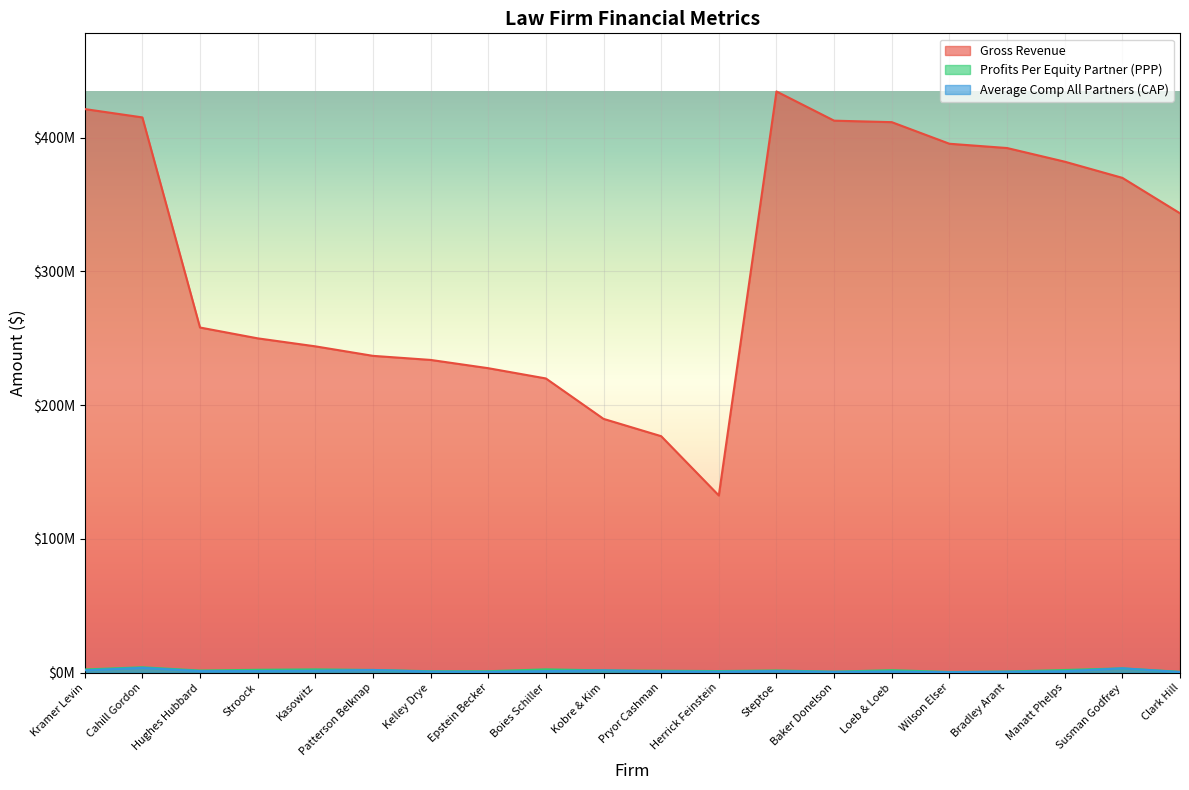

Reading right to left, extract all data points from this chart.

Gross Revenue: Clark Hill=343495000	Susman Godfrey=370000000	Manatt Phelps=382100000	Bradley Arant=392298000	Wilson Elser=395500000	Loeb & Loeb=411650000	Baker Donelson=412760000	Steptoe=434601000	Herrick Feinstein=132500000	Pryor Cashman=176837000	Kobre & Kim=189781000	Boies Schiller=220000000	Epstein Becker=227677000	Kelley Drye=233861000	Patterson Belknap=236906000	Kasowitz=244022000	Stroock=250000000	Hughes Hubbard=258100000	Cahill Gordon=415200000	Kramer Levin=421443000
Profits Per Equity Partner (PPP): Clark Hill=640000	Susman Godfrey=3236000	Manatt Phelps=2000000	Bradley Arant=863000	Wilson Elser=519000	Loeb & Loeb=1875000	Baker Donelson=746000	Steptoe=1646000	Herrick Feinstein=1201000	Pryor Cashman=1444000	Kobre & Kim=1702000	Boies Schiller=2483000	Epstein Becker=1083000	Kelley Drye=1074000	Patterson Belknap=2038000	Kasowitz=2455000	Stroock=2152000	Hughes Hubbard=1606000	Cahill Gordon=4036000	Kramer Levin=2382000
Average Comp All Partners (CAP): Clark Hill=463000	Susman Godfrey=3236000	Manatt Phelps=1093000	Bradley Arant=701000	Wilson Elser=365000	Loeb & Loeb=925000	Baker Donelson=609000	Steptoe=1194000	Herrick Feinstein=800000	Pryor Cashman=969000	Kobre & Kim=1702000	Boies Schiller=1161000	Epstein Becker=688000	Kelley Drye=805000	Patterson Belknap=2025000	Kasowitz=1456000	Stroock=1245000	Hughes Hubbard=1175000	Cahill Gordon=3612000	Kramer Levin=1780000